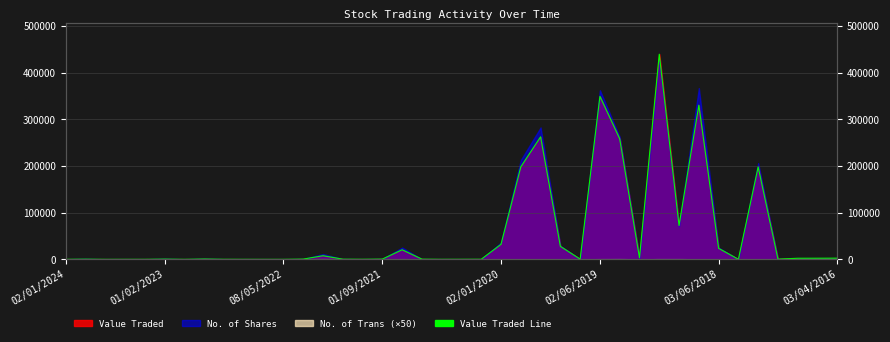

What is the maximum value shown in the chart?

439749